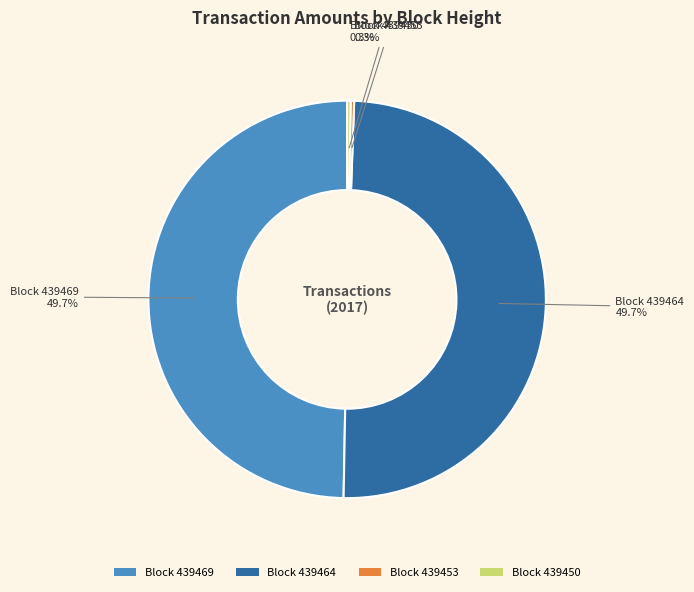

Is there a majority slice in this chart?

No